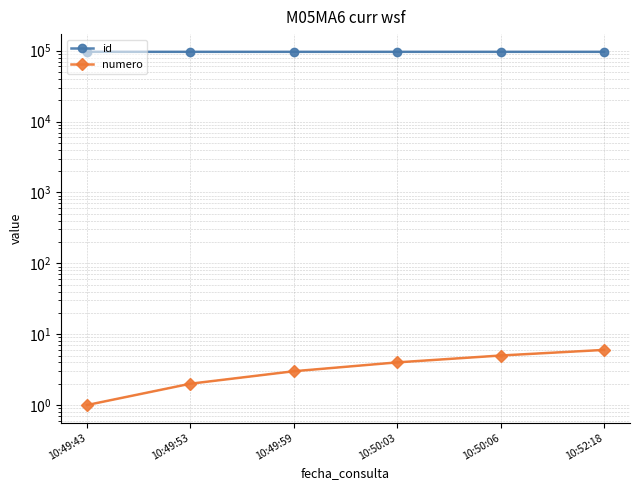

Is it true that numero equals 0 at 10:49:43?

False